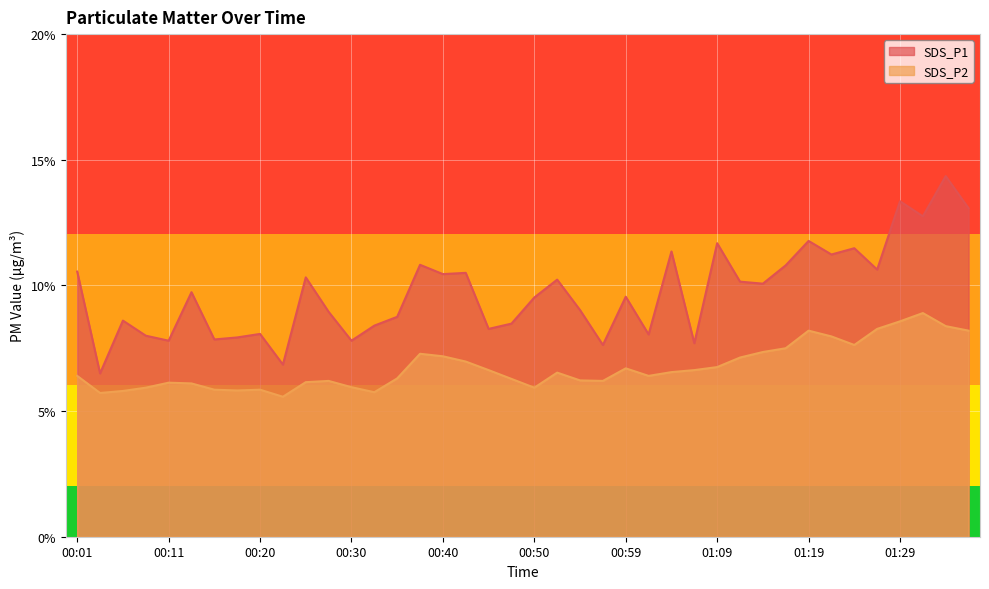

Rank the series by their average value, from lowest to highest.

SDS_P2, SDS_P1